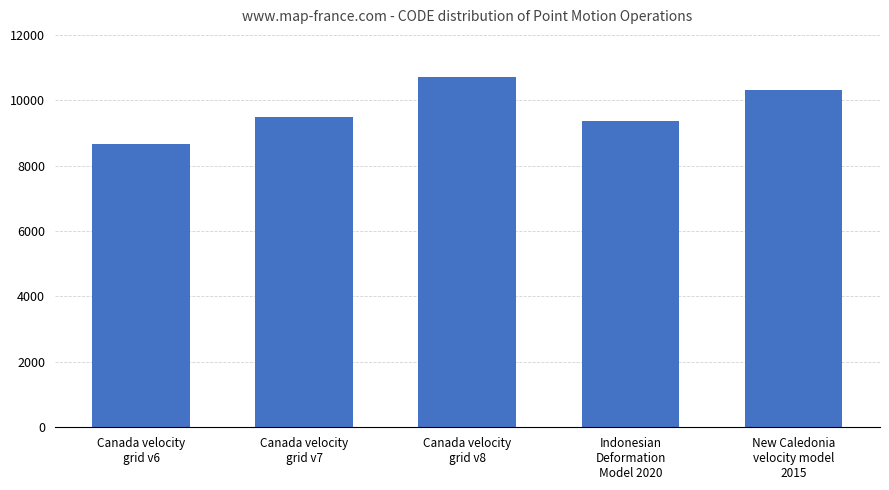

Reading right to left, transcribe all the data shown in this chart.

New Caledonia
velocity model
2015=10323	Indonesian
Deformation
Model 2020=9375	Canada velocity
grid v8=10707	Canada velocity
grid v7=9483	Canada velocity
grid v6=8676